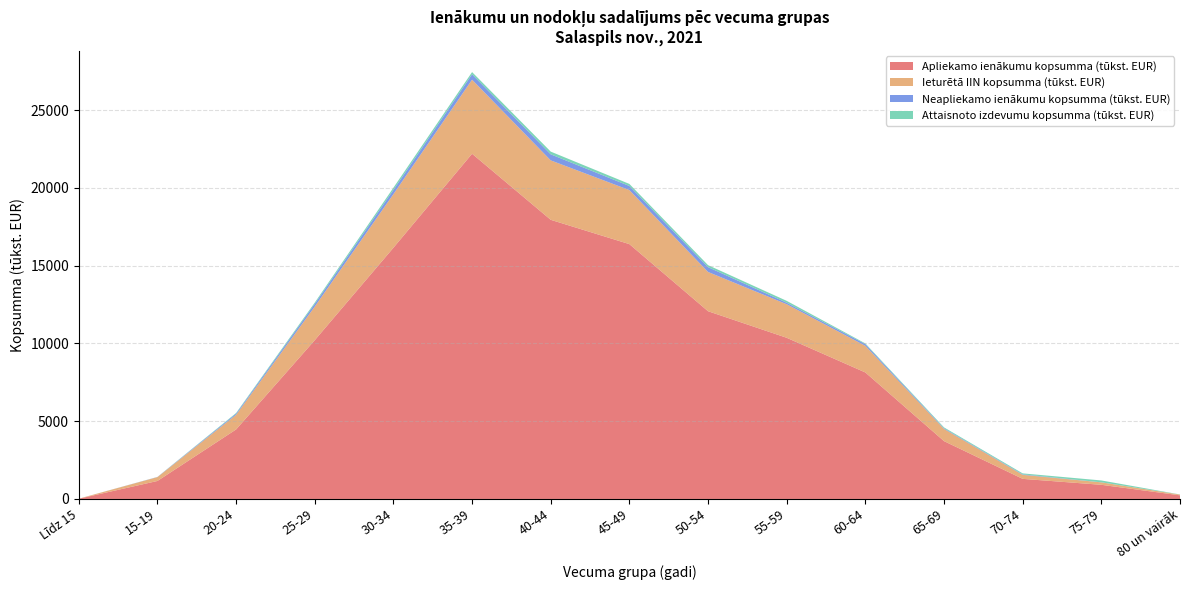

Reading left to right, list all the values displayed in this chart.

Apliekamo ienākumu kopsumma (tūkst. EUR): Līdz 15=15.4	15-19=1156.6	20-24=4469.5	25-29=10209.3	30-34=16152.7	35-39=22198.5	40-44=17949.5	45-49=16386.2	50-54=12072.1	55-59=10363.7	60-64=8134.0	65-69=3719.0	70-74=1292.3	75-79=910.3	80 un vairāk=232.8
Ieturētā IIN kopsumma (tūkst. EUR): Līdz 15=3.3	15-19=247.9	20-24=942.8	25-29=2161.1	30-34=3446.5	35-39=4761.1	40-44=3821.9	45-49=3475.0	50-54=2523.9	55-59=2157.8	60-64=1712.8	65-69=783.6	70-74=258.7	75-79=156.5	80 un vairāk=48.2
Neapliekamo ienākumu kopsumma (tūkst. EUR): Līdz 15=0.0	15-19=8.8	20-24=74.4	25-29=174.3	30-34=272.7	35-39=343.9	40-44=387.9	45-49=263.4	50-54=310.5	55-59=97.0	60-64=111.9	65-69=39.8	70-74=30.2	75-79=4.2	80 un vairāk=1.2
Attaisnoto izdevumu kopsumma (tūkst. EUR): Līdz 15=0.0	15-19=3.9	20-24=40.9	25-29=82.3	30-34=143.5	35-39=145.8	40-44=175.6	45-49=132.2	50-54=127.6	55-59=119.9	60-64=41.3	65-69=58.8	70-74=63.3	75-79=119.1	80 un vairāk=6.2